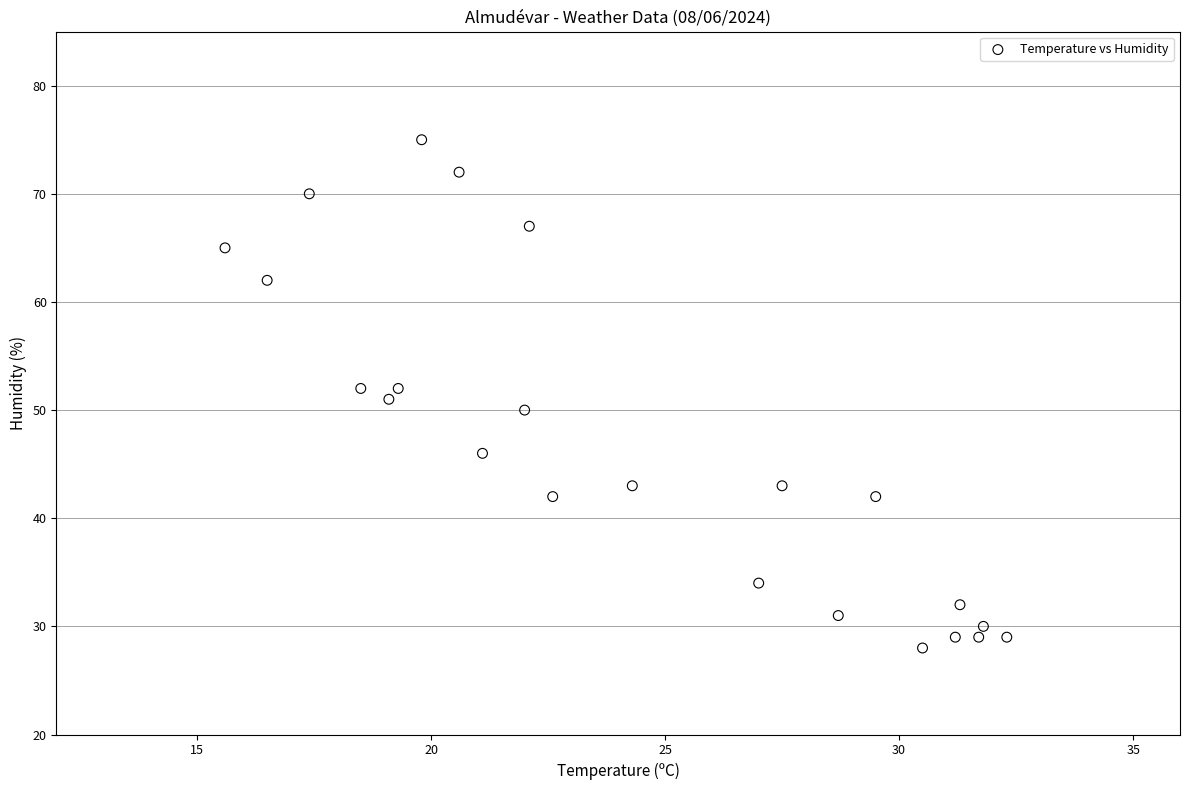

What is the range of Y values (max minus min)?

47